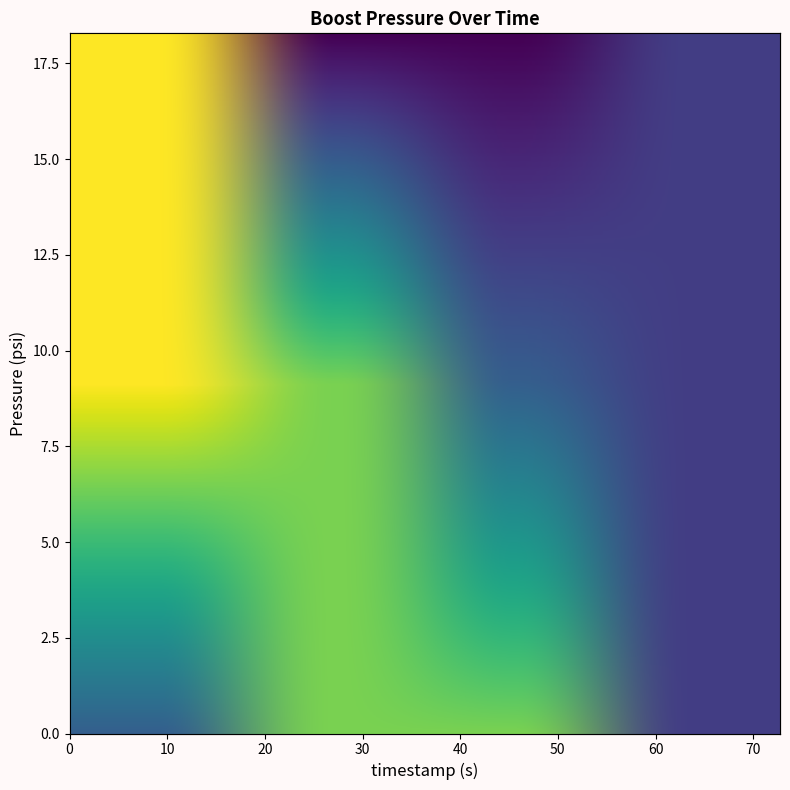

What position from the right is 55.75?

8